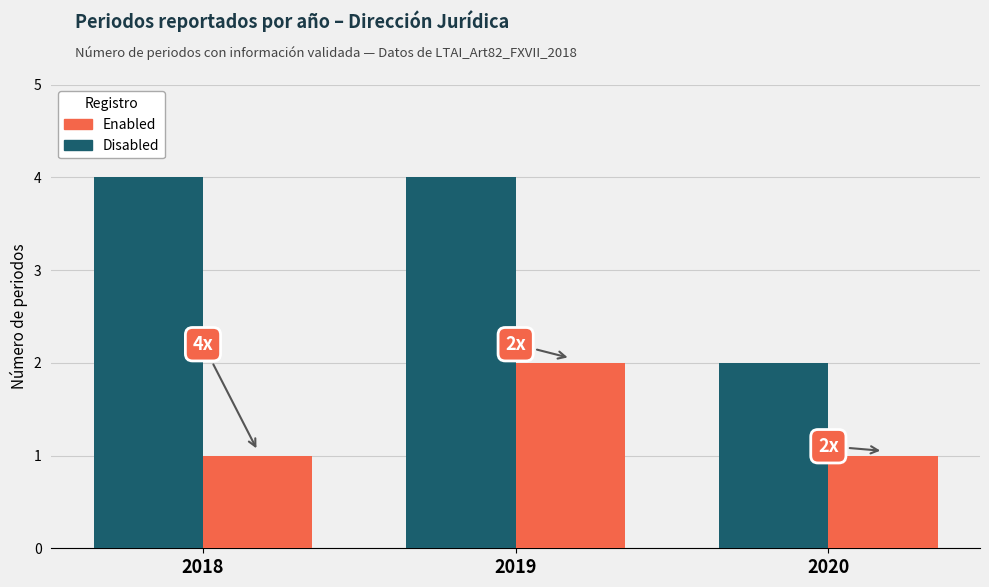

Reading left to right, what are all the values shown in this chart?

Disabled: 2018=4	2019=4	2020=2
Enabled: 2018=1	2019=2	2020=1